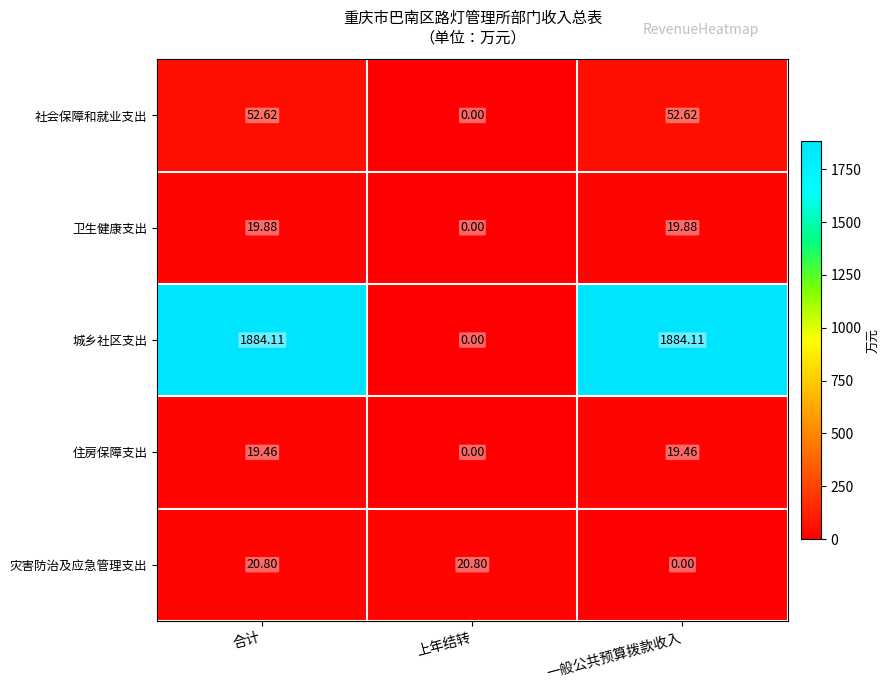

Which series has the largest range (max minus min)?

城乡社区支出